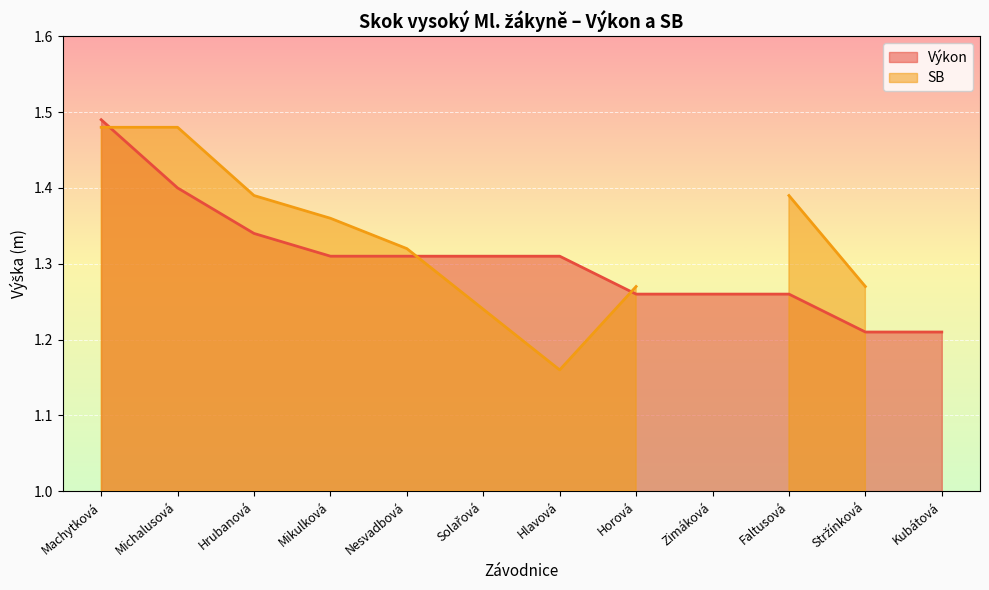

Which has a higher value, Faltusová or Michalusová?

Michalusová